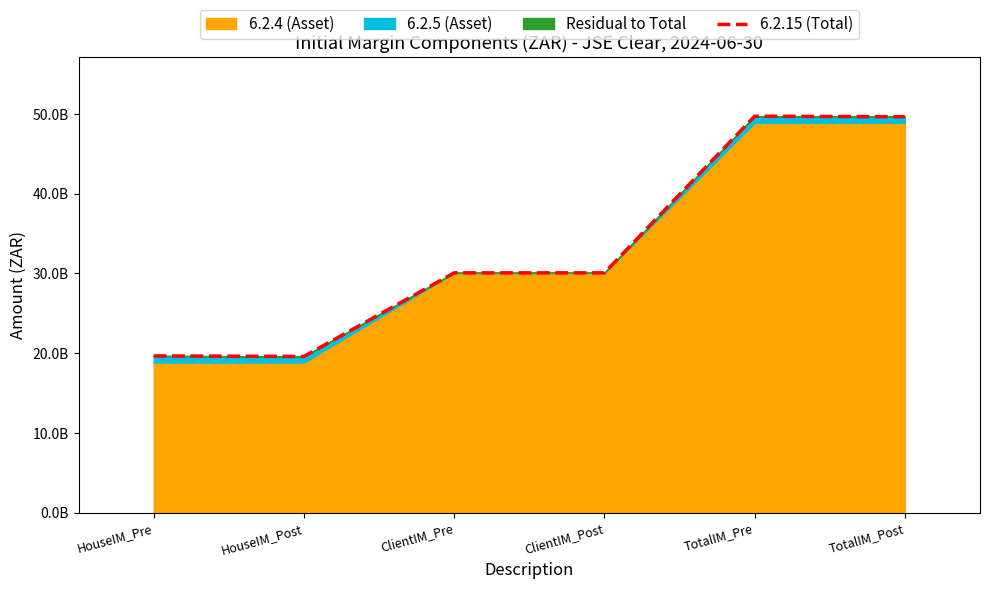

How many points are higher than both their immediate neighbors (excluding endpoints)?

1